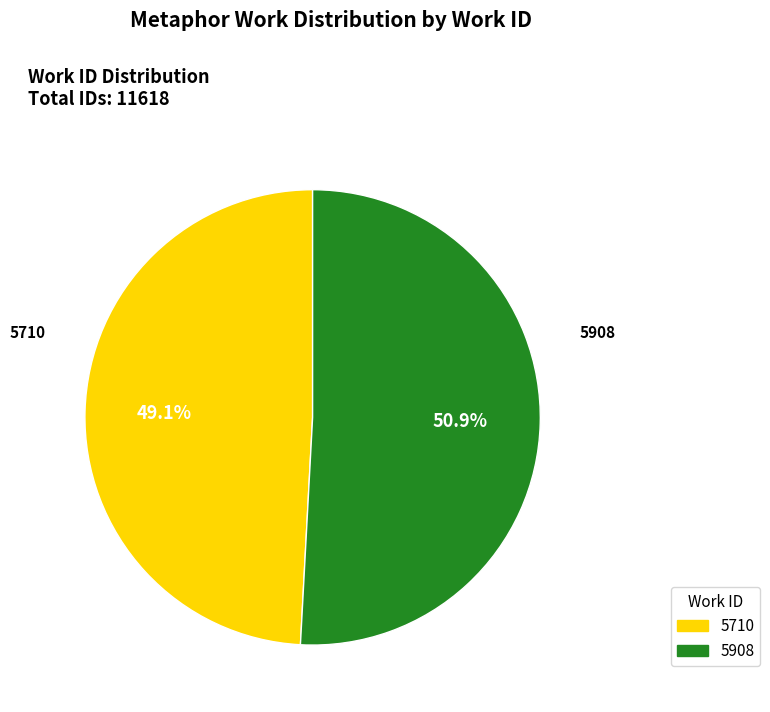

Approximately how many times larger is the value at 5710 compared to 5908?

1.0